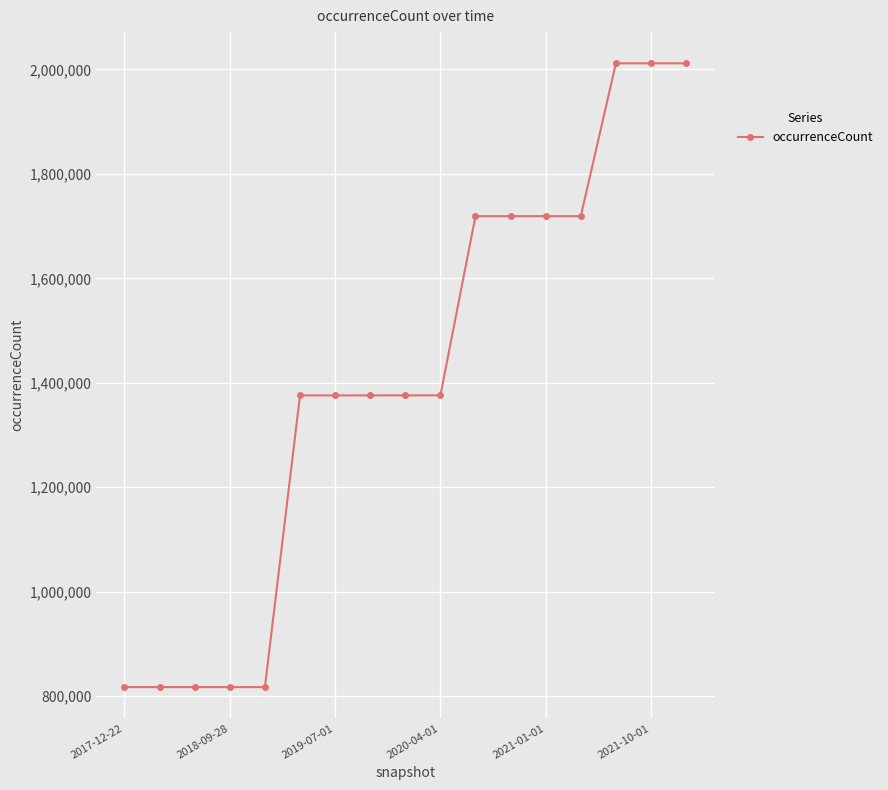

Count the values in the range 817267 to 1718994.

14